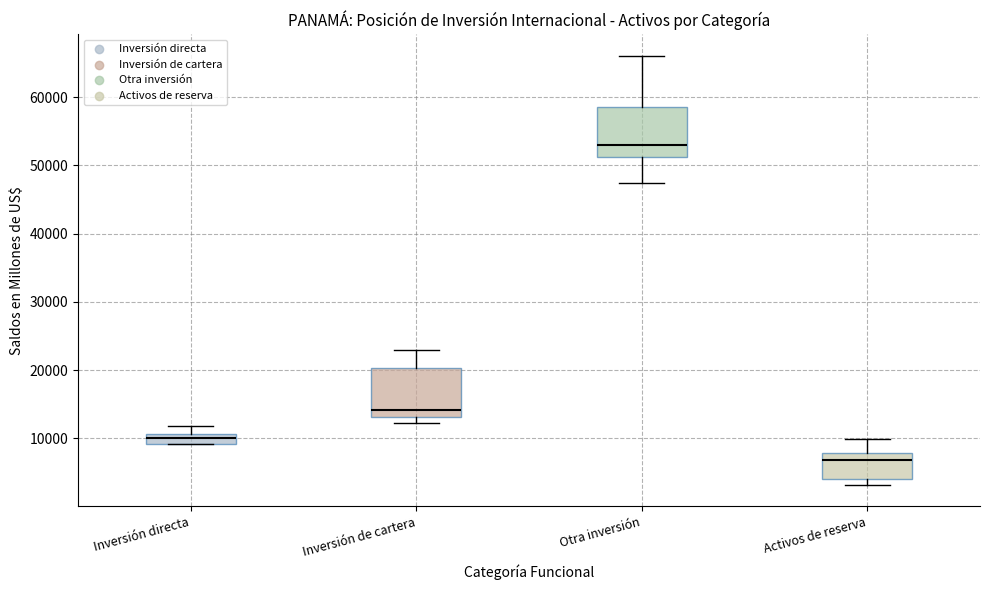

Where does the median line of the box for Inversión de cartera sit on the y-axis? The values are not printed on the chart, so give them approximately, as read against the axis.

14000